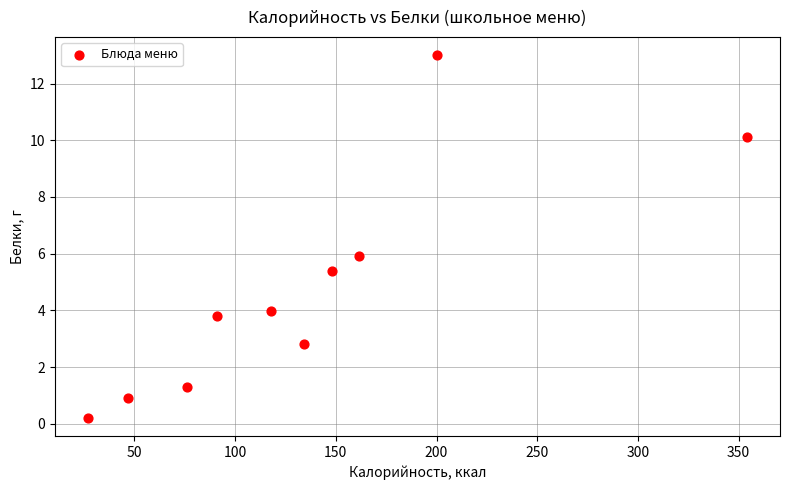

What is the range of X values (max minus min)?

327.4